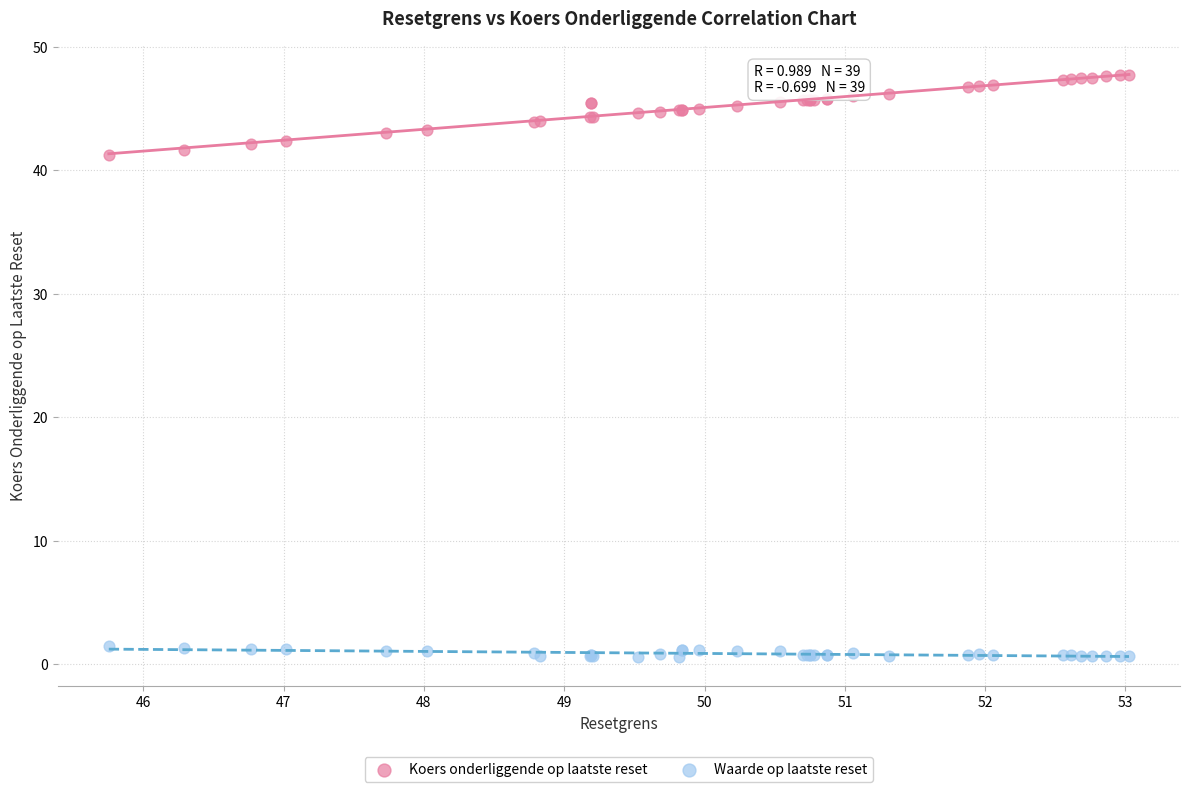

Which series has the largest Y range (max minus min)?

Koers onderliggende op laatste reset